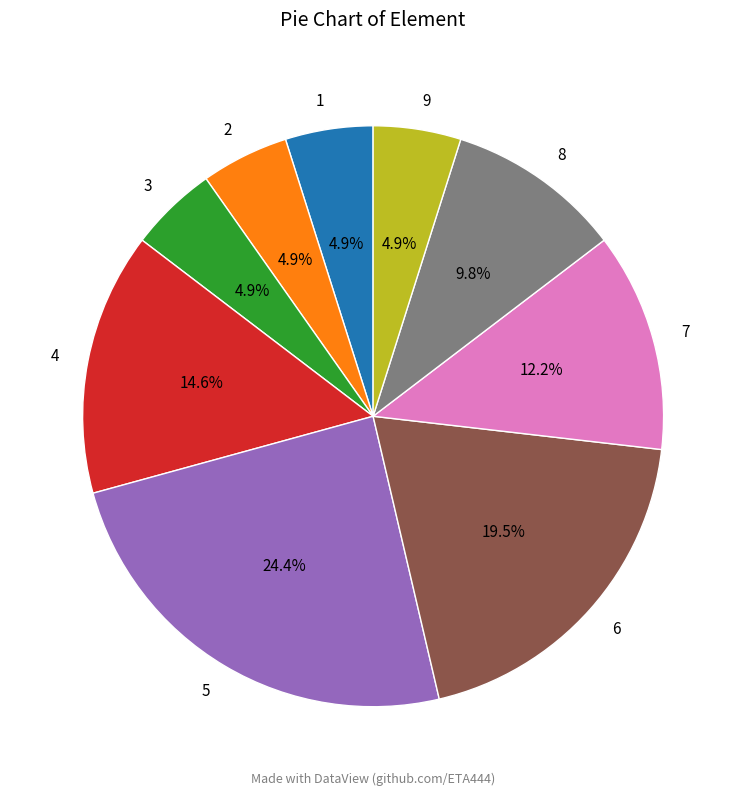

The 8 slice represents 23% of the pie. True or false?

False